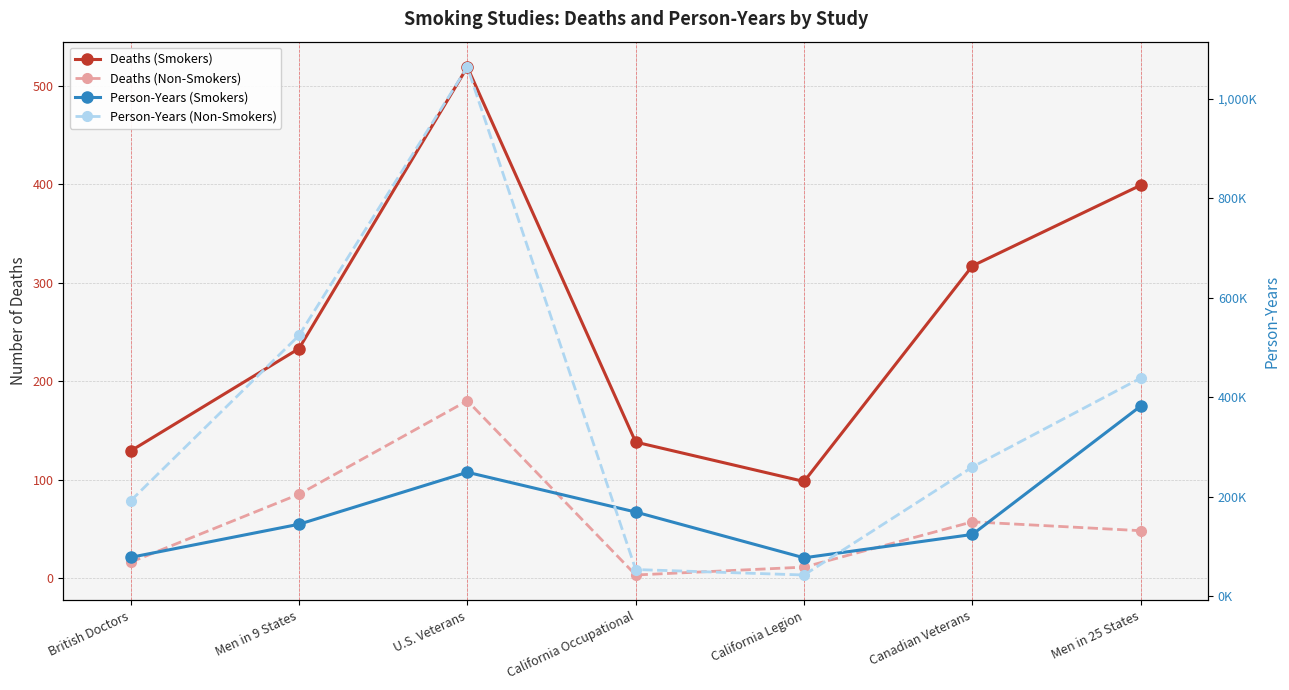

What is the label of the 2nd point from the right?

Canadian Veterans